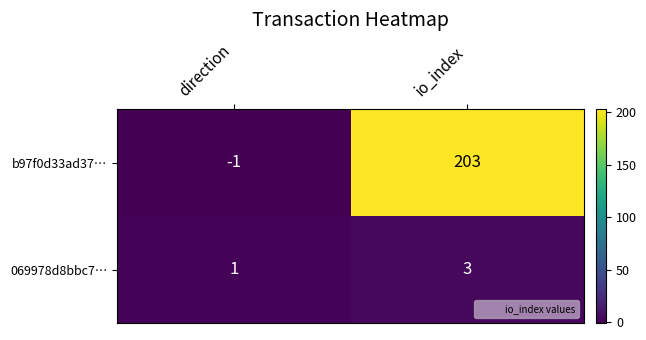

Rank the series at direction from lowest to highest value.

b97f0d33ad37…, 069978d8bbc7…